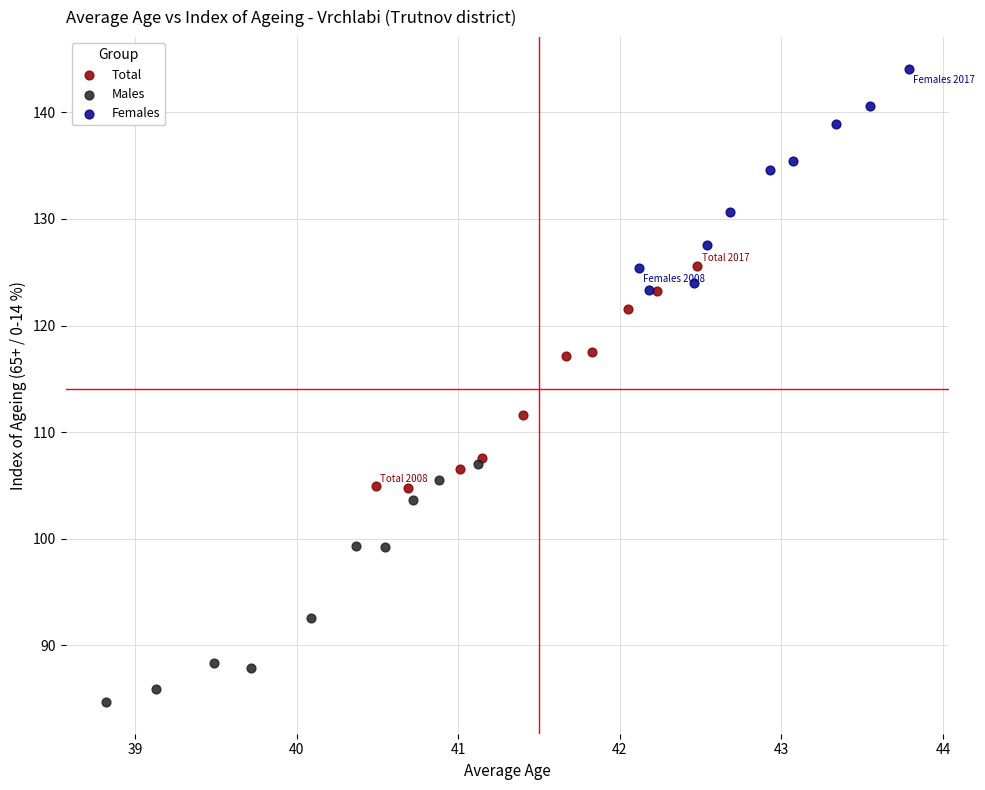

Which series has the widest spread of Y values?

Males